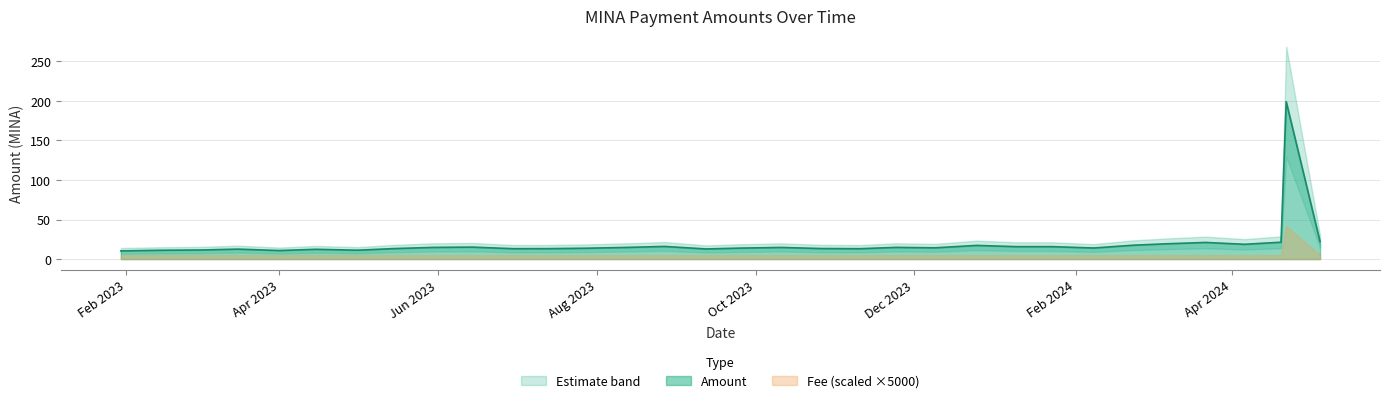

List the labels in order of value, smallest first.

2023-01-30, 2023-04-01, 2023-02-15, 2023-05-01, 2023-03-02, 2023-04-15, 2023-03-16, 2023-09-12, 2023-11-10, 2023-06-30, 2023-07-13, 2023-05-15, 2023-10-26, 2023-07-28, 2023-09-25, 2024-02-08, 2023-12-09, 2023-10-11, 2023-05-30, 2023-08-13, 2023-11-24, 2023-06-14, 2024-01-23, 2024-01-09, 2023-08-27, 2023-12-25, 2024-02-23, 2024-04-06, 2024-03-07, 2024-03-22, 2024-04-20, 2024-05-05, 2024-04-22